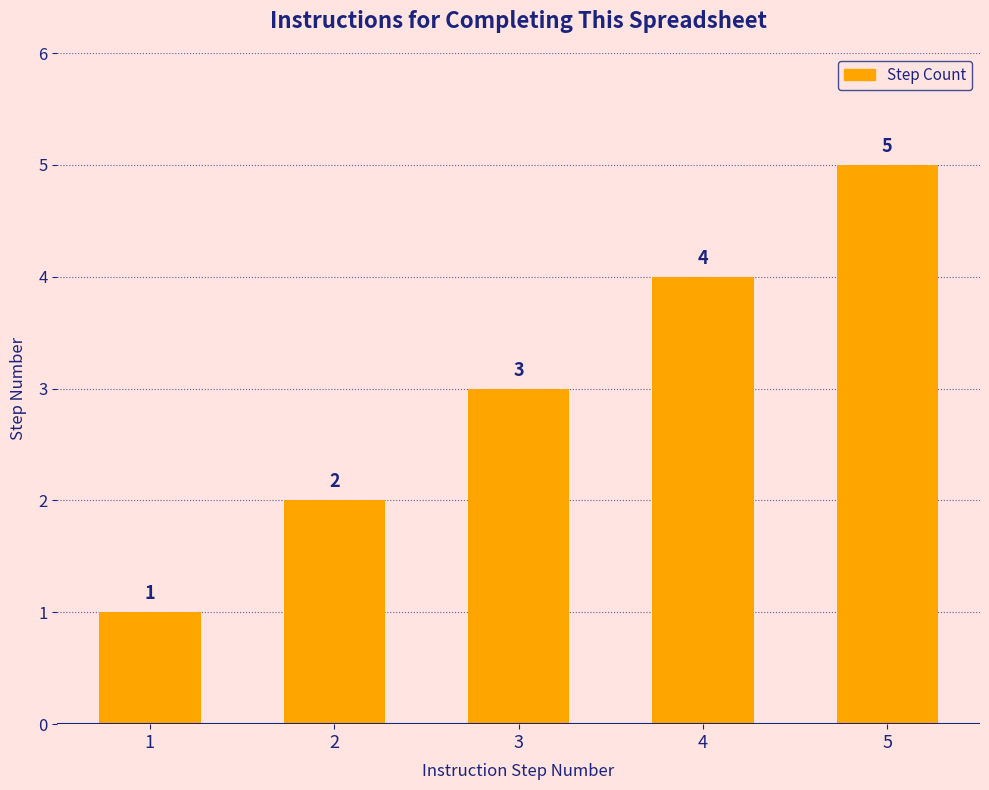

What is the sum of all values?

15